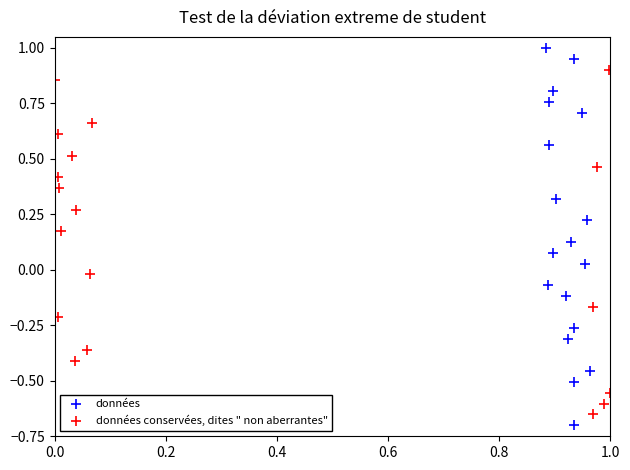

Which series has the largest Y range (max minus min)?

données